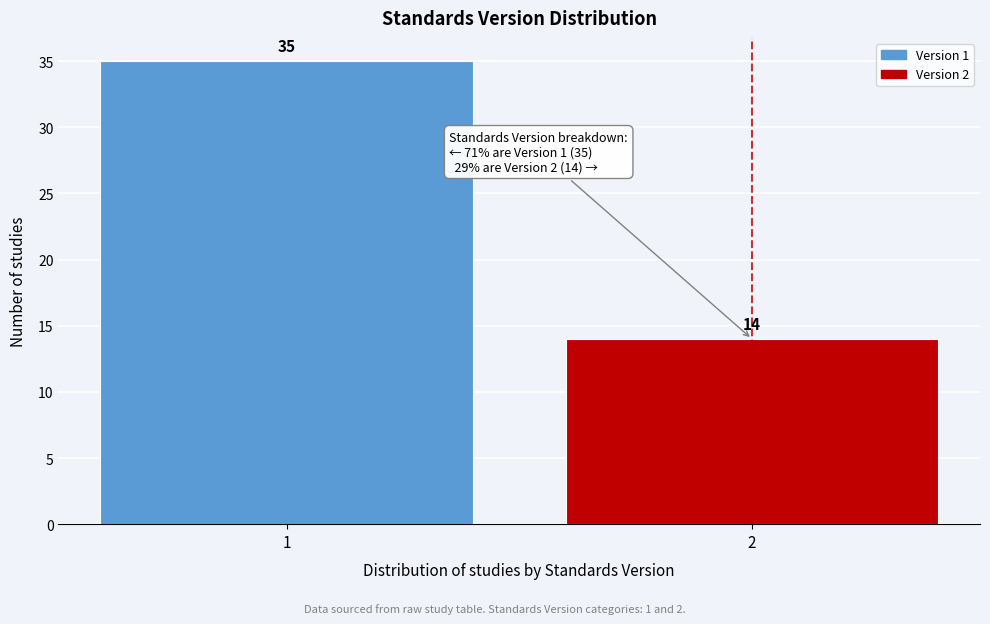

Reading left to right, what are all the values shown in this chart?

1=35	2=14